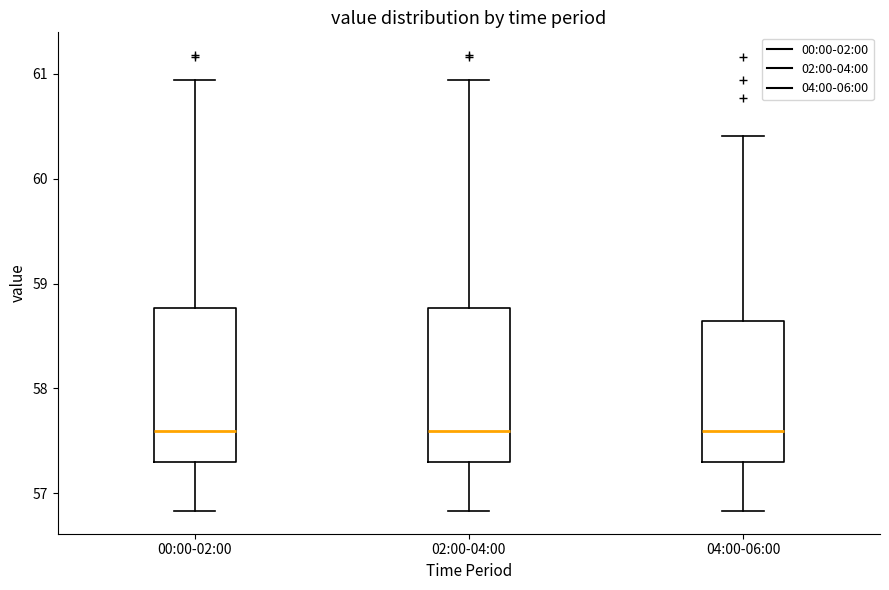

Reading left to right, read every box against the y-axis: the position of its median line, the range the box covers, and the ends of its whiskers. The values are not printed on the chart, so give them approximately, as read against the axis.

00:00-02:00: median 57.6, box 57.3 to 58.8, whiskers 56.8 to 60.9
02:00-04:00: median 57.6, box 57.3 to 58.8, whiskers 56.8 to 60.9
04:00-06:00: median 57.6, box 57.3 to 58.6, whiskers 56.8 to 60.4